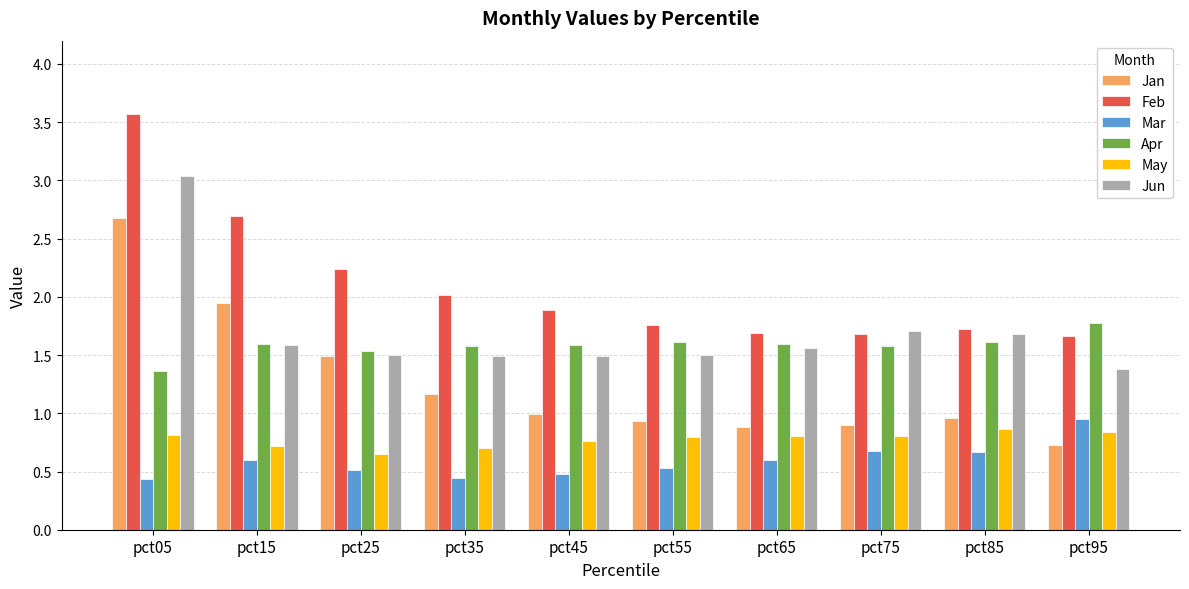

What is the approximate value of Jun at pct85?

1.7